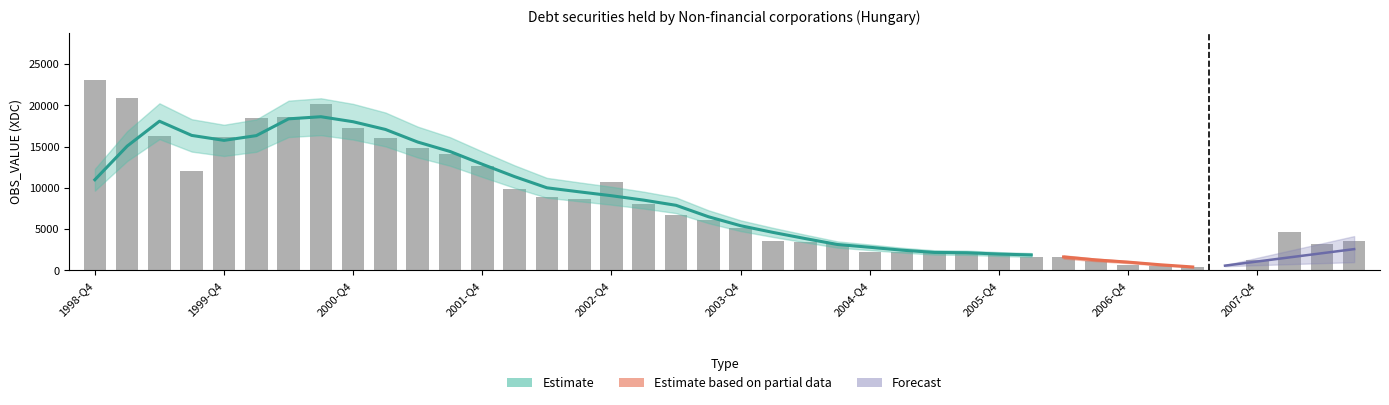

What is the change in value from 11 to 29?

-12445